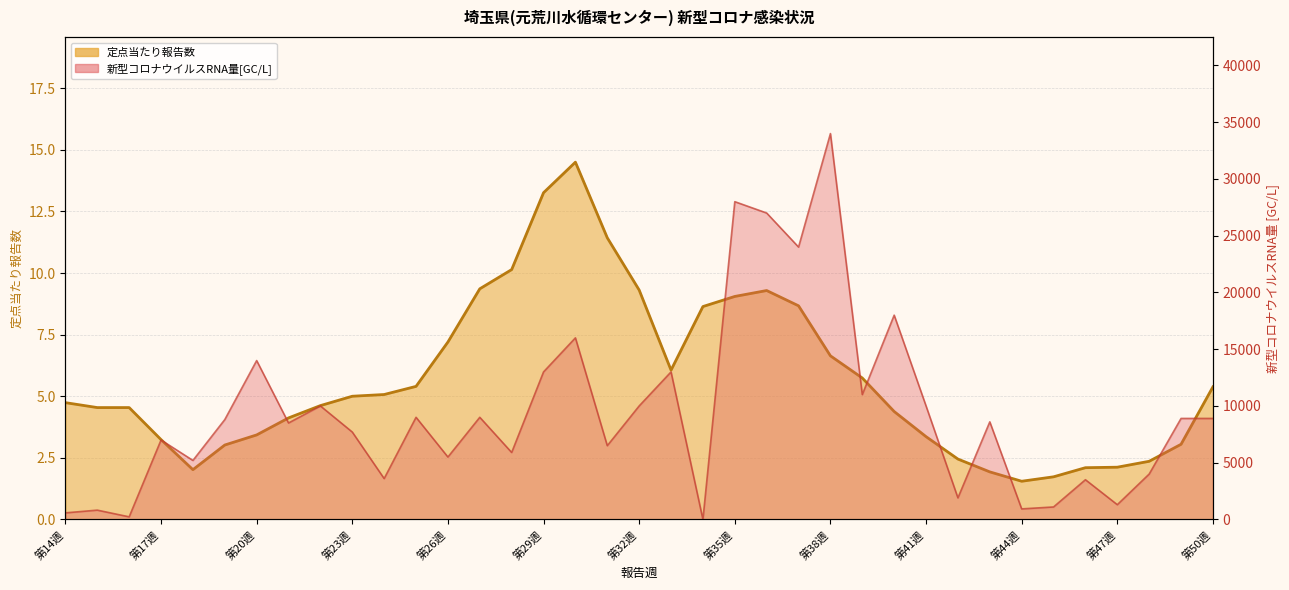

Rank the series at 第47週 from highest to lowest value.

新型コロナウイルスRNA量[GC/L], 定点当たり報告数